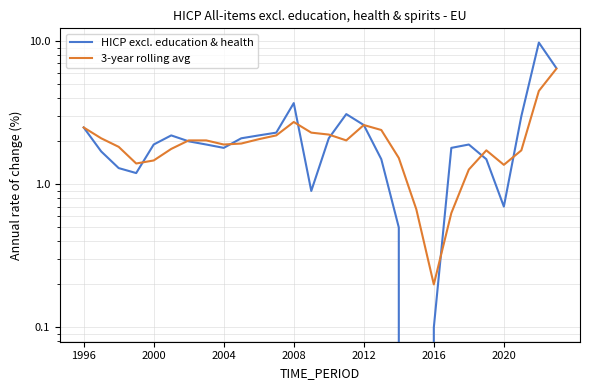

Which series has the largest total across all categories?

HICP excl. education & health